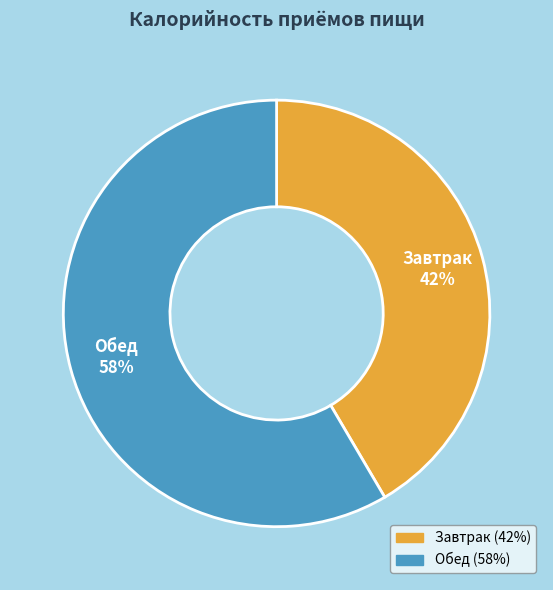

How many slices are in this pie chart?

2